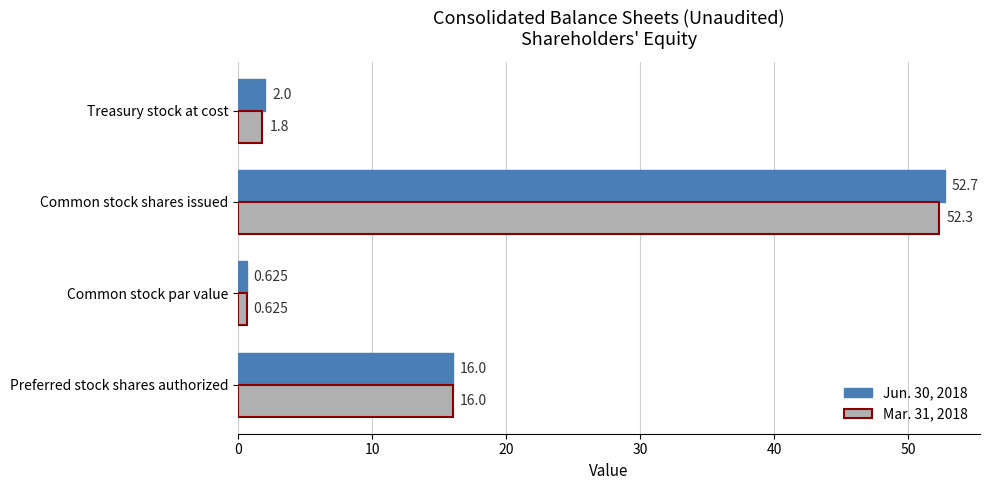

At which category is the sum across all series the highest?

Common stock shares issued